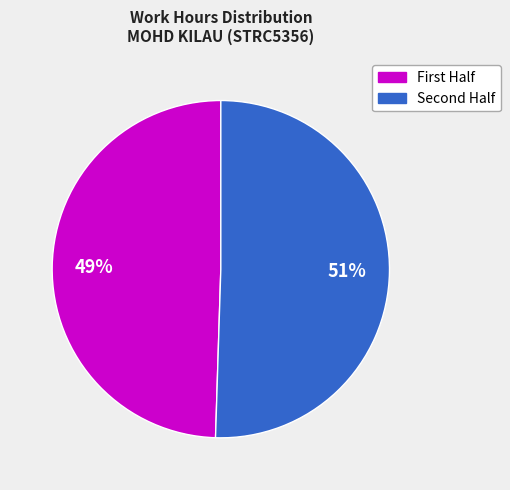

Is there any slice that represents more than half of the pie?

Yes